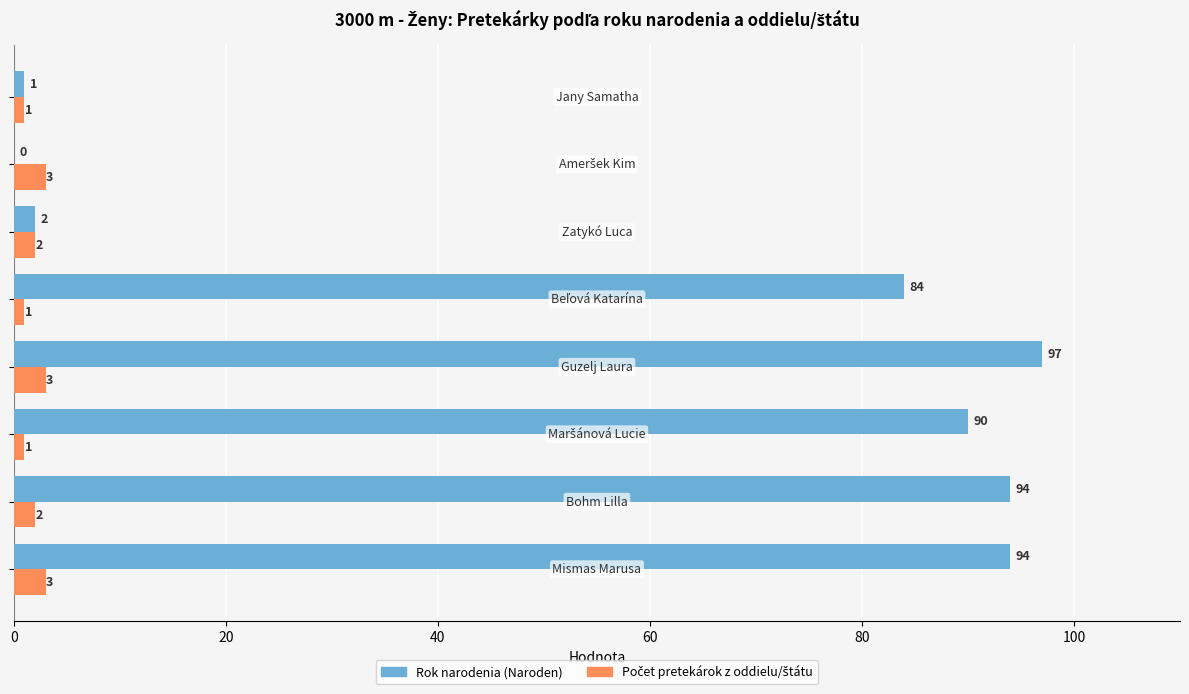

Which series has the largest total across all categories?

Rok narodenia (Naroden)